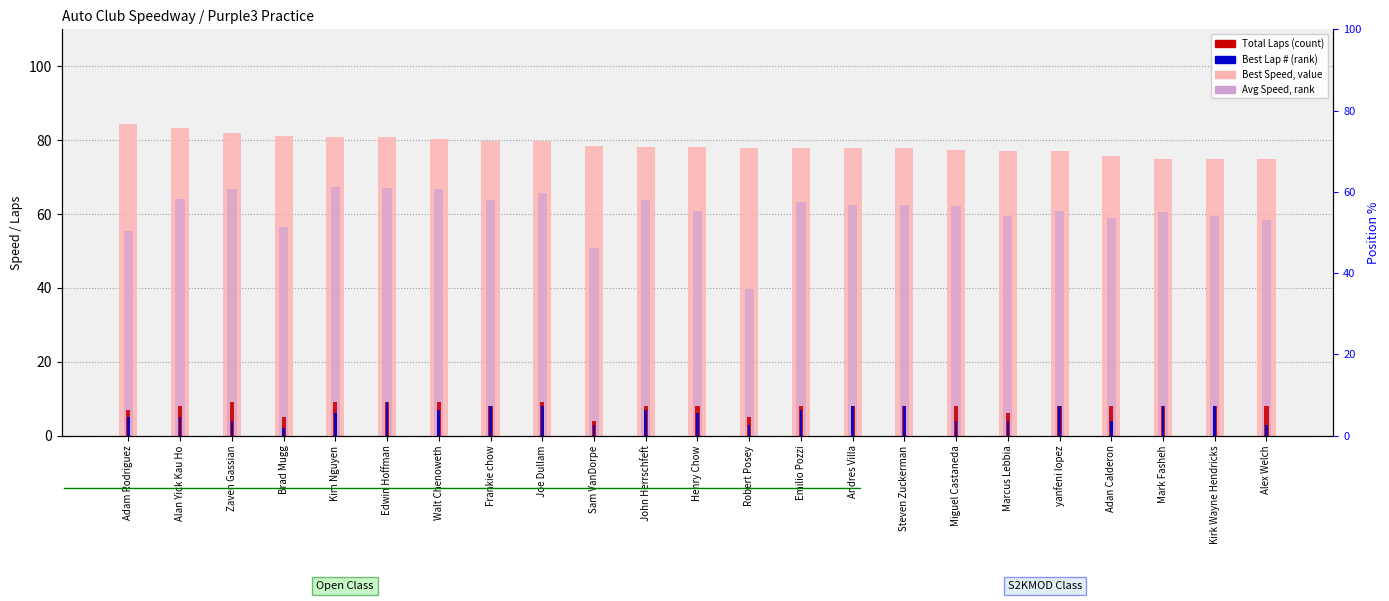

Rank the categories by Total Laps value from lowest to highest.

Sam VanDorpe, Brad Mugg, Robert Posey, Marcus Lebbia, Adam Rodriguez, Alan Yick Kau Ho, Frankie chow, John Herrschfeft, Henry Chow, Emilio Pozzi, Andres Villa, Steven Zuckerman, Miguel Castaneda, yanfeni lopez, Adan Calderon, Mark Fasheh, Kirk Wayne Hendricks, Alex Welch, Zaven Gassian, Kim Nguyen, Edwin Hoffman, Walt Chenoweth, Joe Dullam